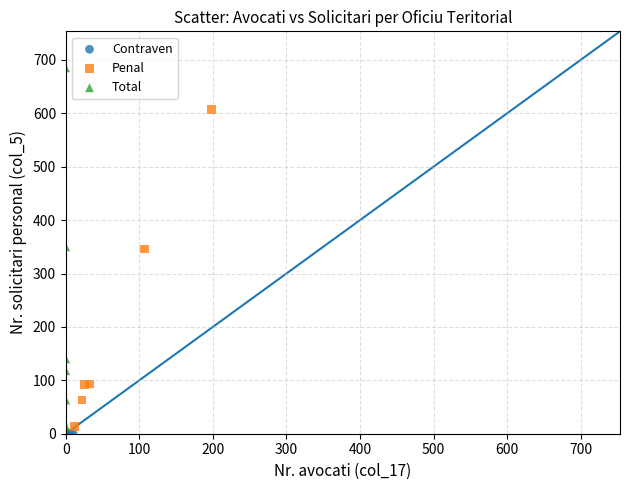

Which series contains the highest Y value?

Total